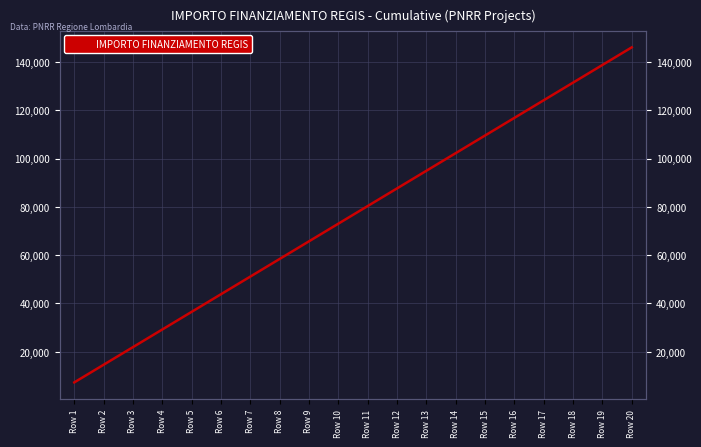

What is the smallest value displayed?

7301